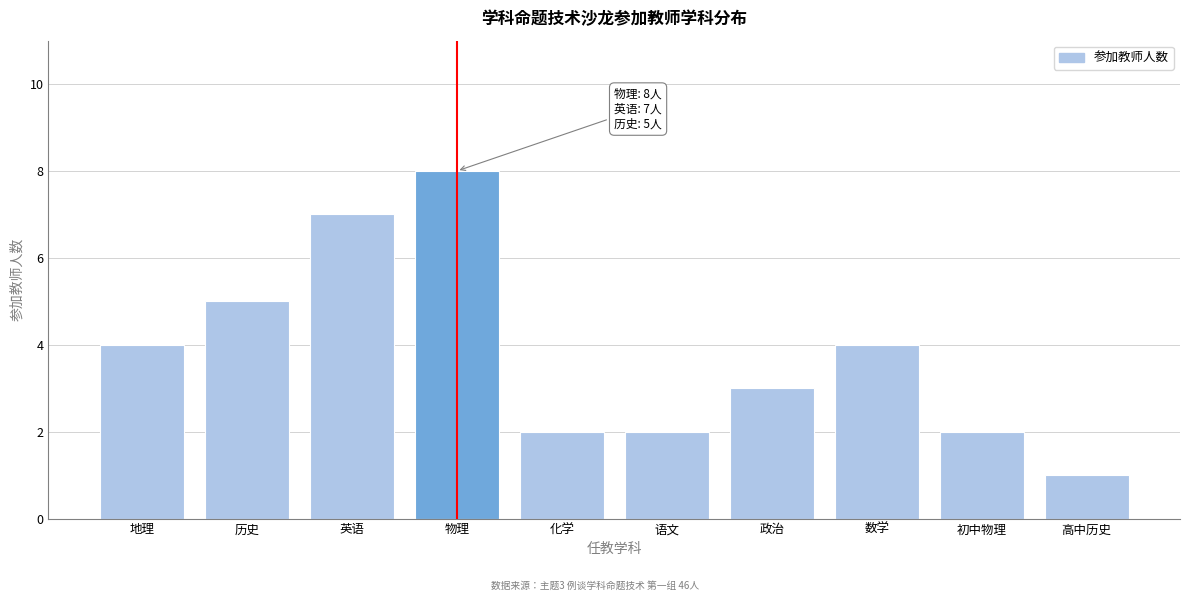

Reading left to right, what are all the values shown in this chart?

地理=4	历史=5	英语=7	物理=8	化学=2	语文=2	政治=3	数学=4	初中物理=2	高中历史=1